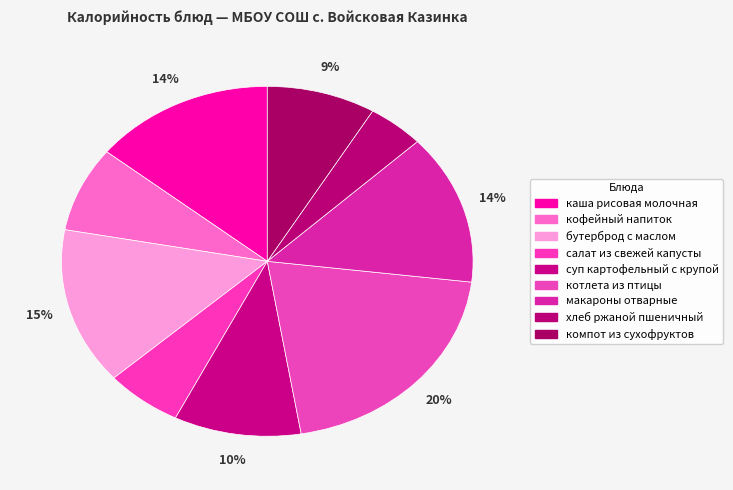

Rank the categories by value from highest to lowest.

котлета из птицы, бутерброд с маслом, каша рисовая молочная, макароны отварные, суп картофельный с крупой, компот из сухофруктов, кофейный напиток, салат из свежей капусты, хлеб ржаной пшеничный